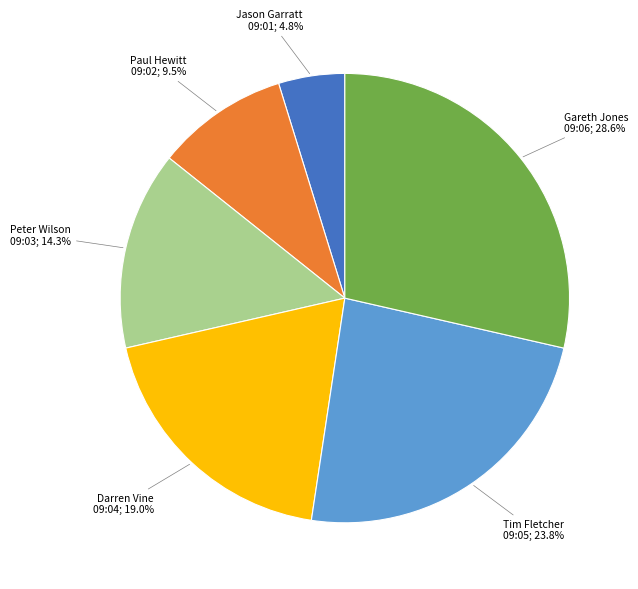

Is there any slice that represents more than half of the pie?

No